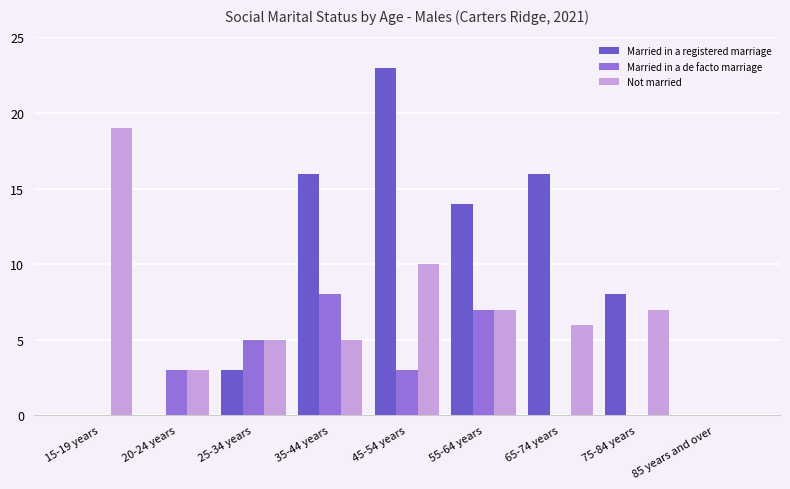

Count the number of categories in the chart.

9